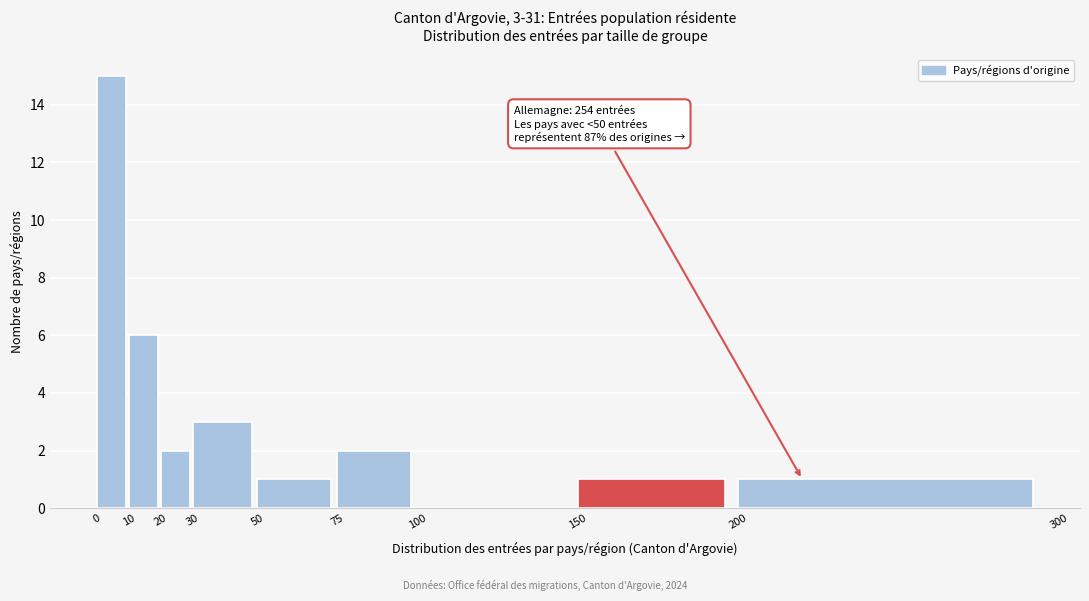

Which range on the x-axis has the tallest bar?

0 to 10